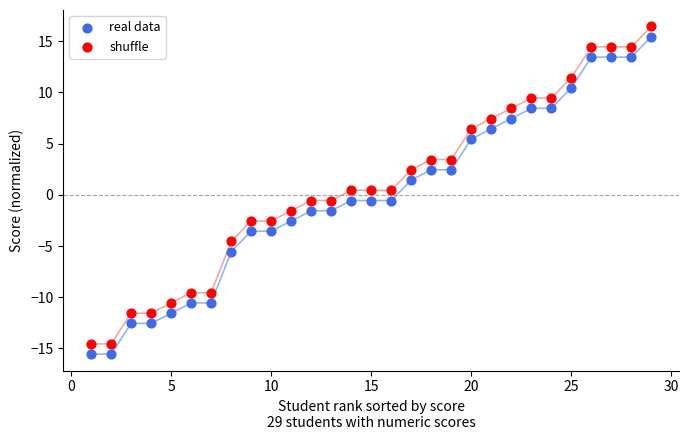

Across all data points, what is the range of X values (max minus min)?

28.0